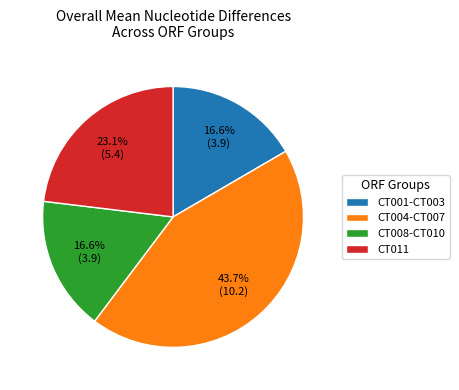

Is CT004-CT007 the majority of the pie?

No